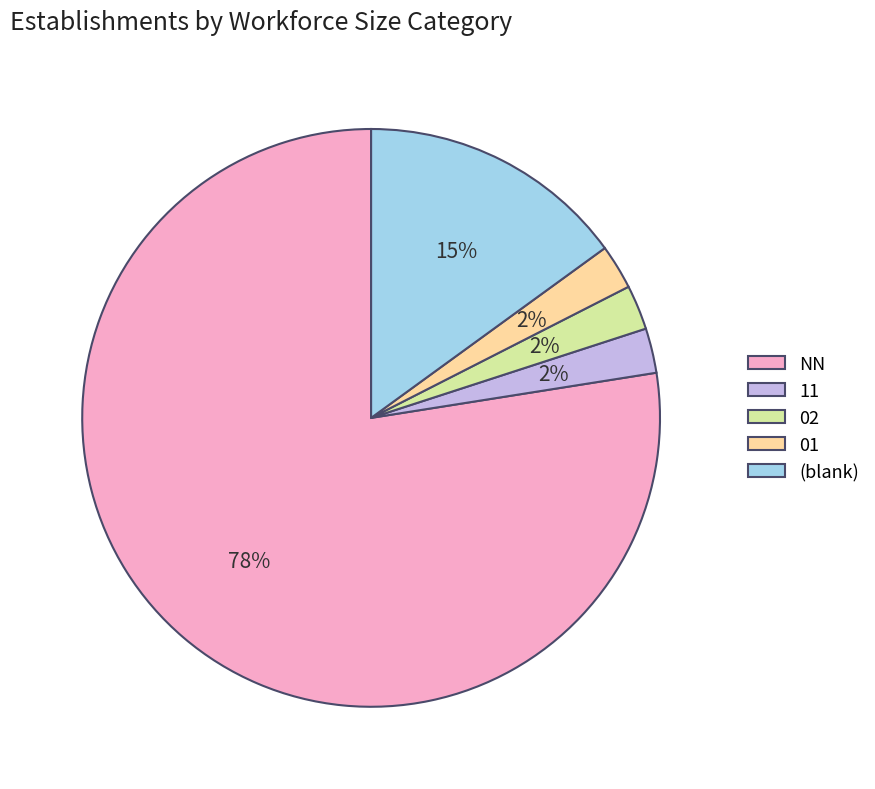

Which slice is the largest?

NN